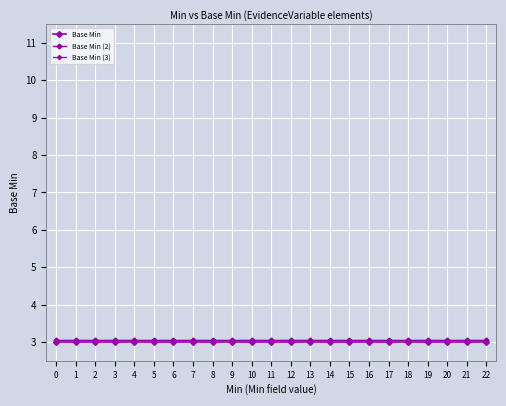

True or false: Base Min (3) and Base Min (2) intersect in this chart.

False